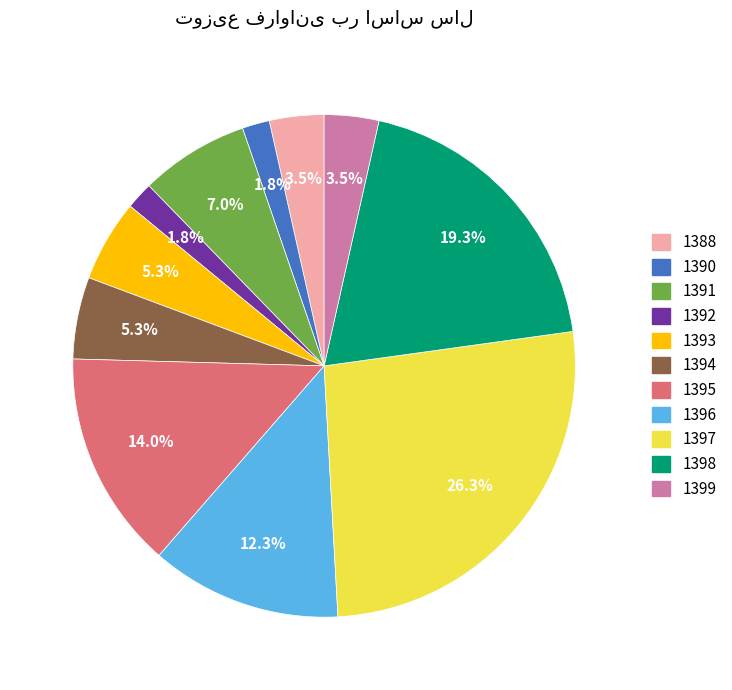

What portion of the pie excludes 1394?

94.7%